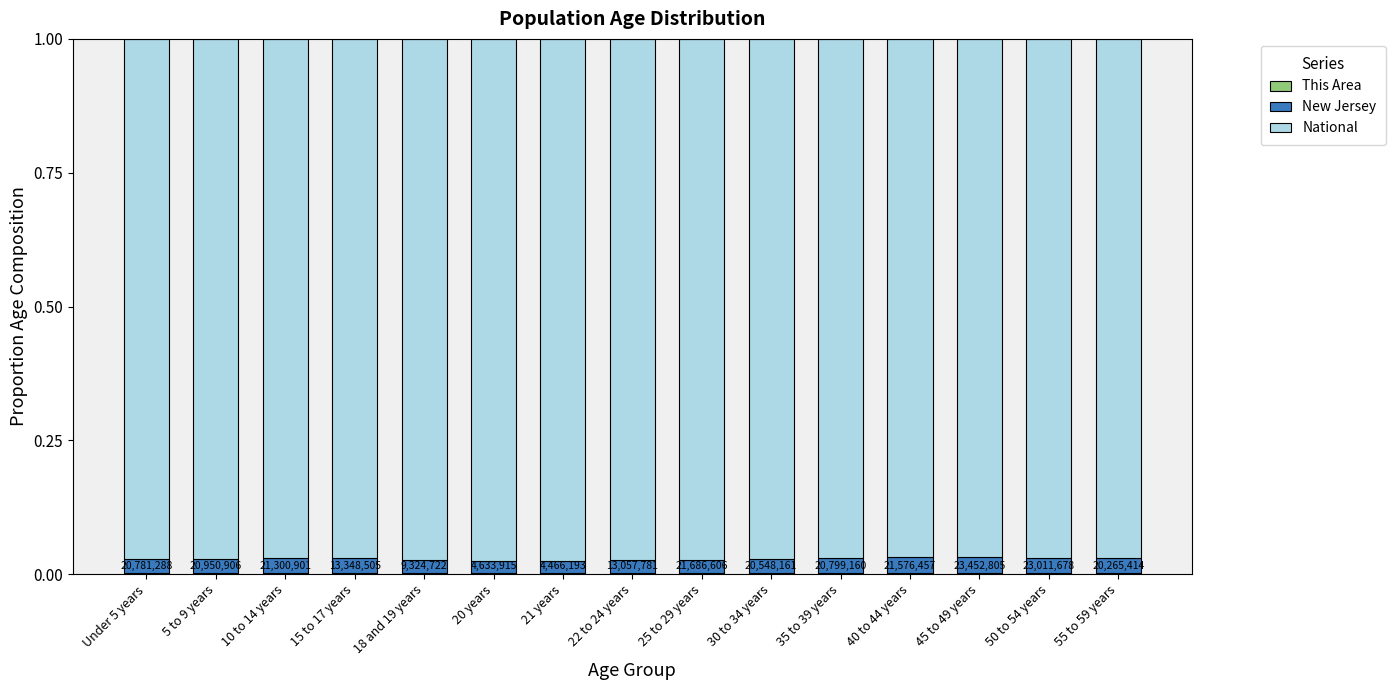

Between 22 to 24 years and 18 and 19 years, which is larger?

22 to 24 years